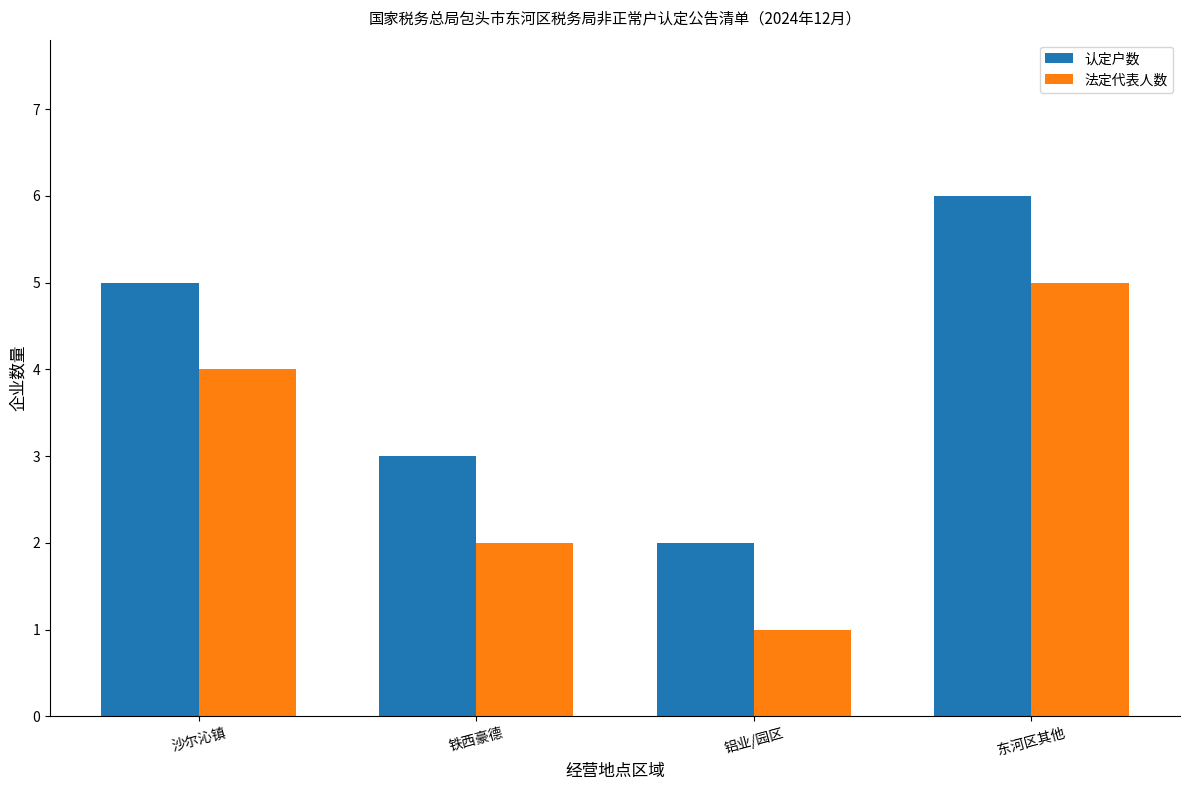

At which category is the sum across all series the highest?

东河区其他